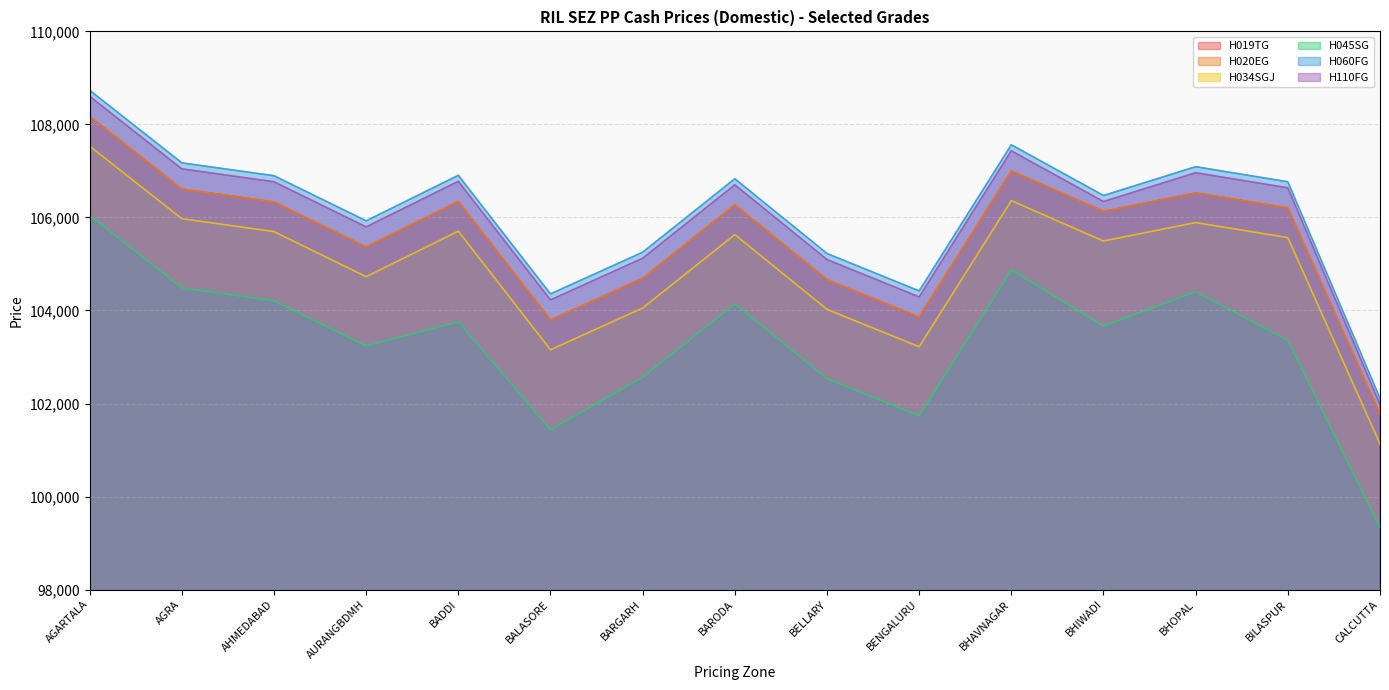

Between AGARTALA and AHMEDABAD, which series saw the biggest shift?

H019TG